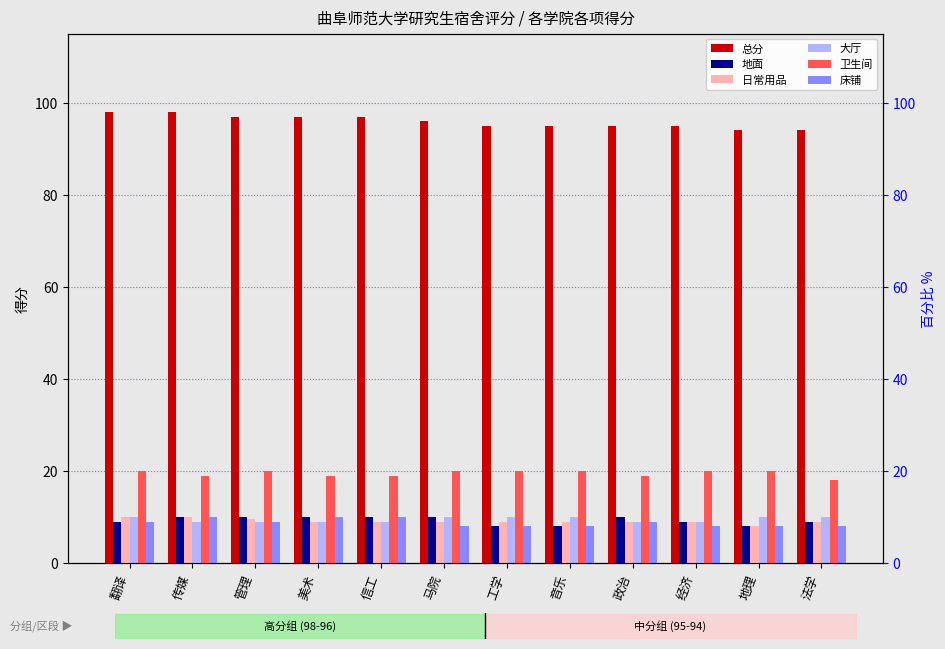

What is the difference between the maximum and minimum values in the 总分 series?

4.0